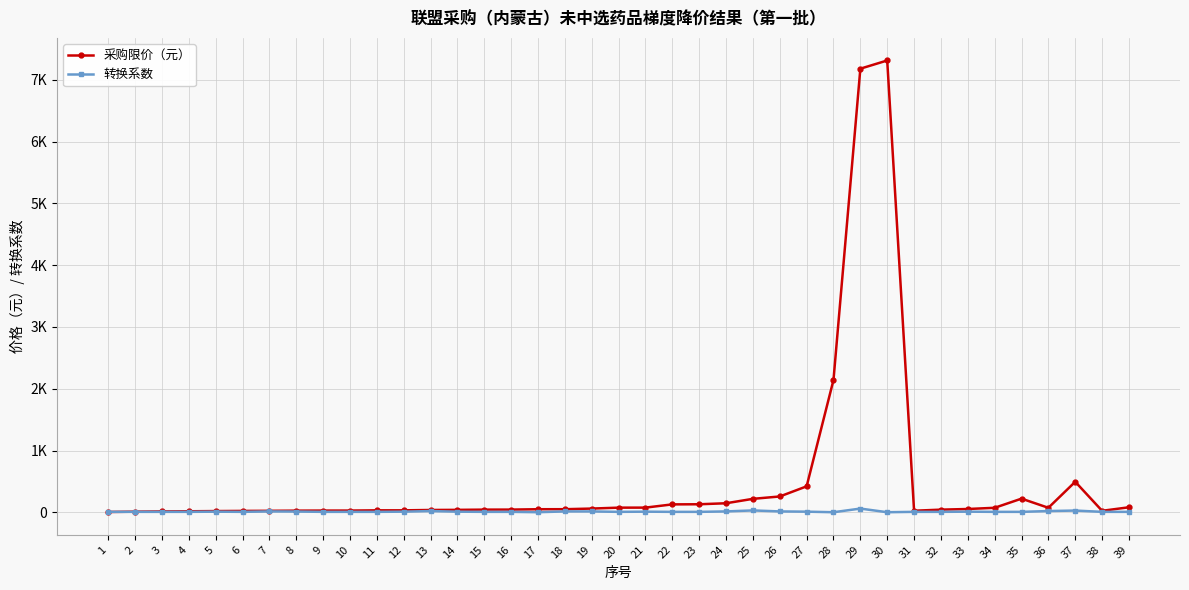

True or false: 转换系数 has a value of 20.6 at 24.

False